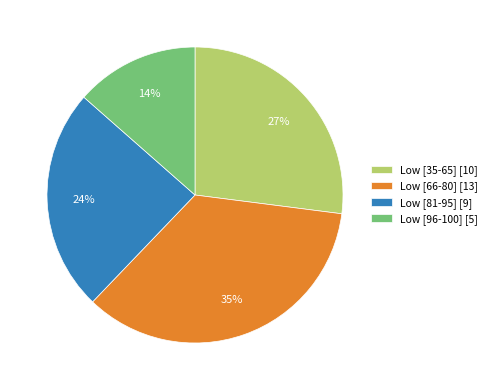

Count the number of slices in the pie.

4